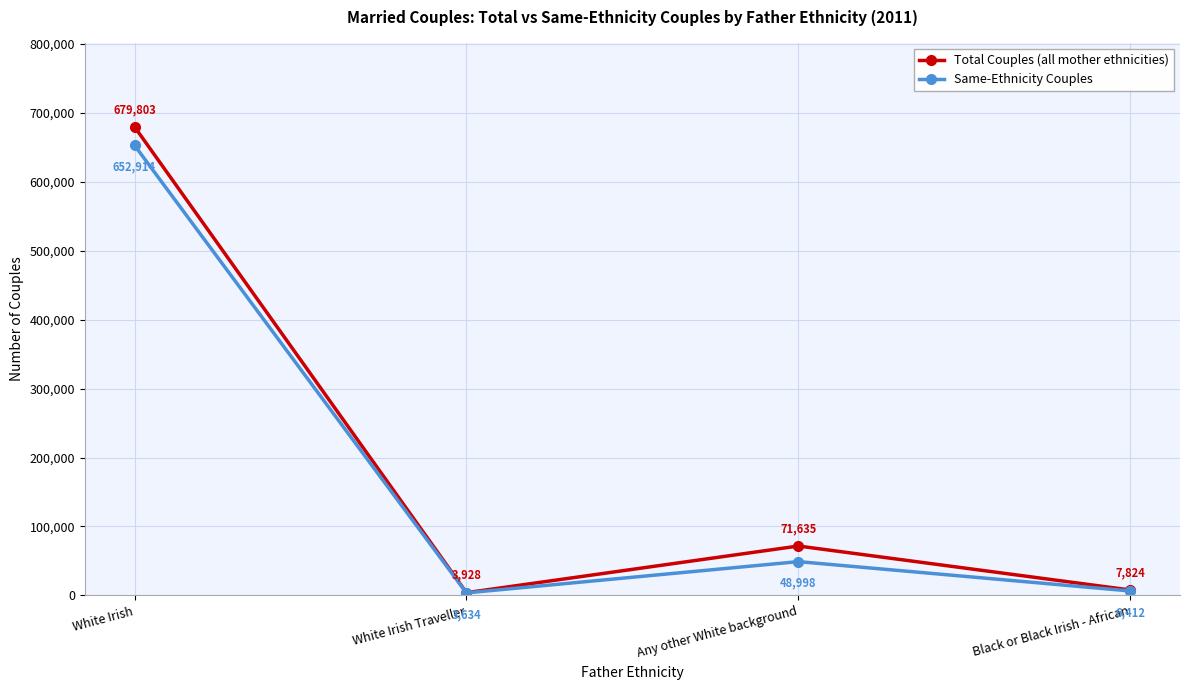

Where is Total Couples (all mother ethnicities) nearest to the value 341865?

Any other White background